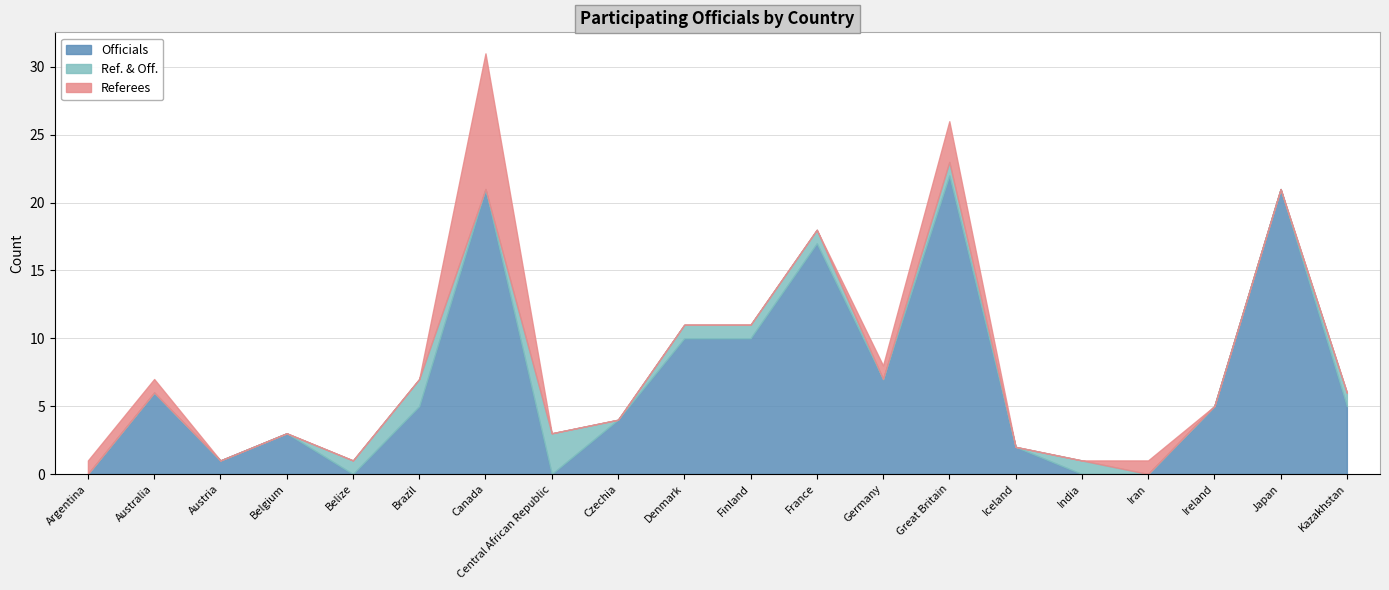

What is the value of the Ref. & Off. point at the 12th from the left?

1